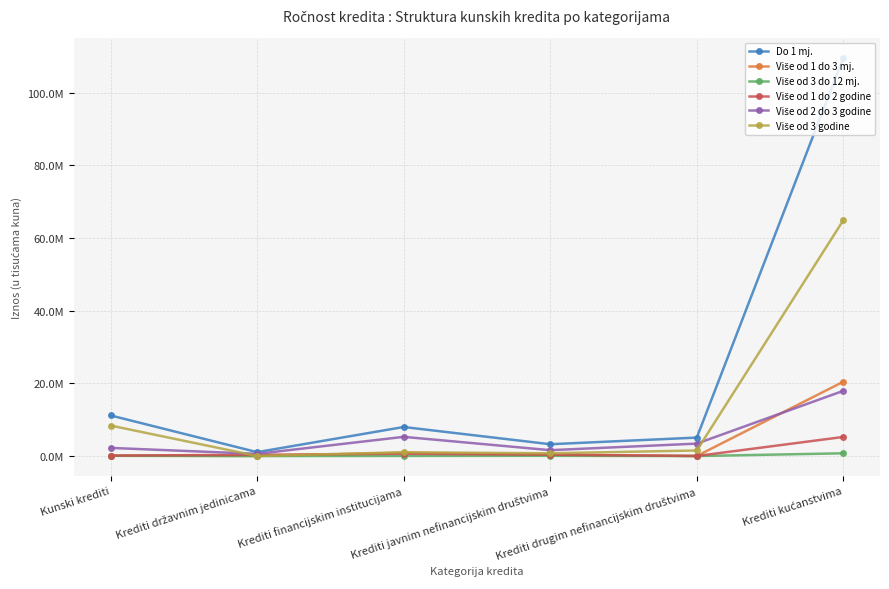

At Krediti javnim nefinancijskim društvima, list the series in order from smallest to largest.

Više od 3 do 12 mj., Više od 1 do 3 mj., Više od 1 do 2 godine, Više od 3 godine, Više od 2 do 3 godine, Do 1 mj.